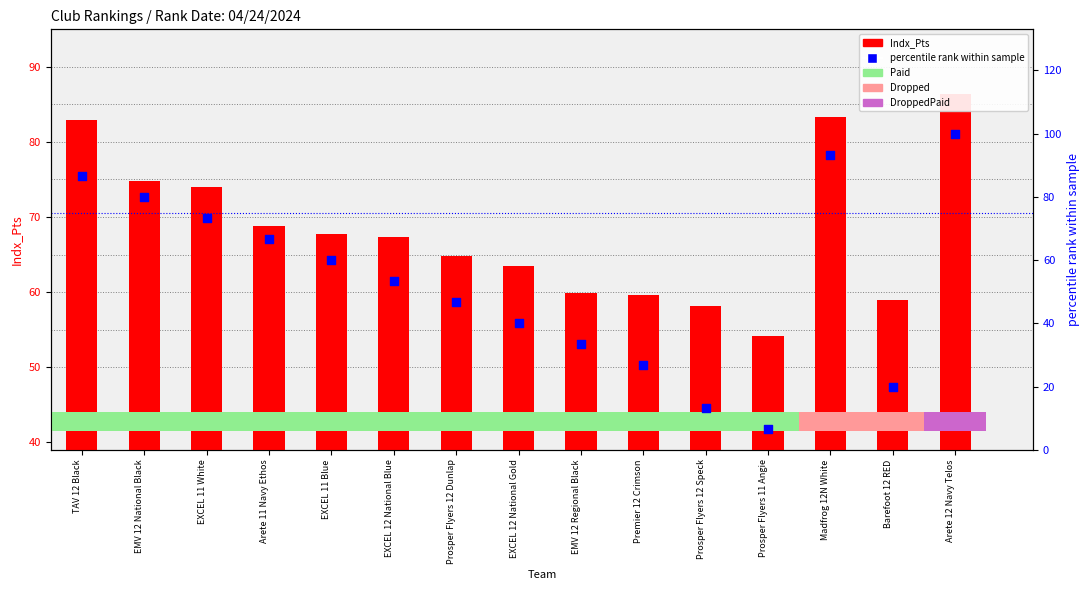

At how many categories does at least one series exceed 21?

15